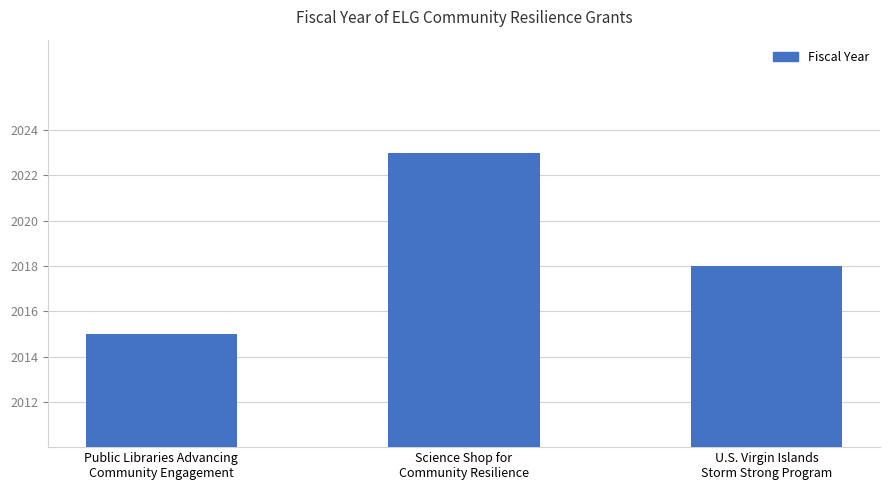

Which category has the lowest value across all series?

Public Libraries Advancing
Community Engagement